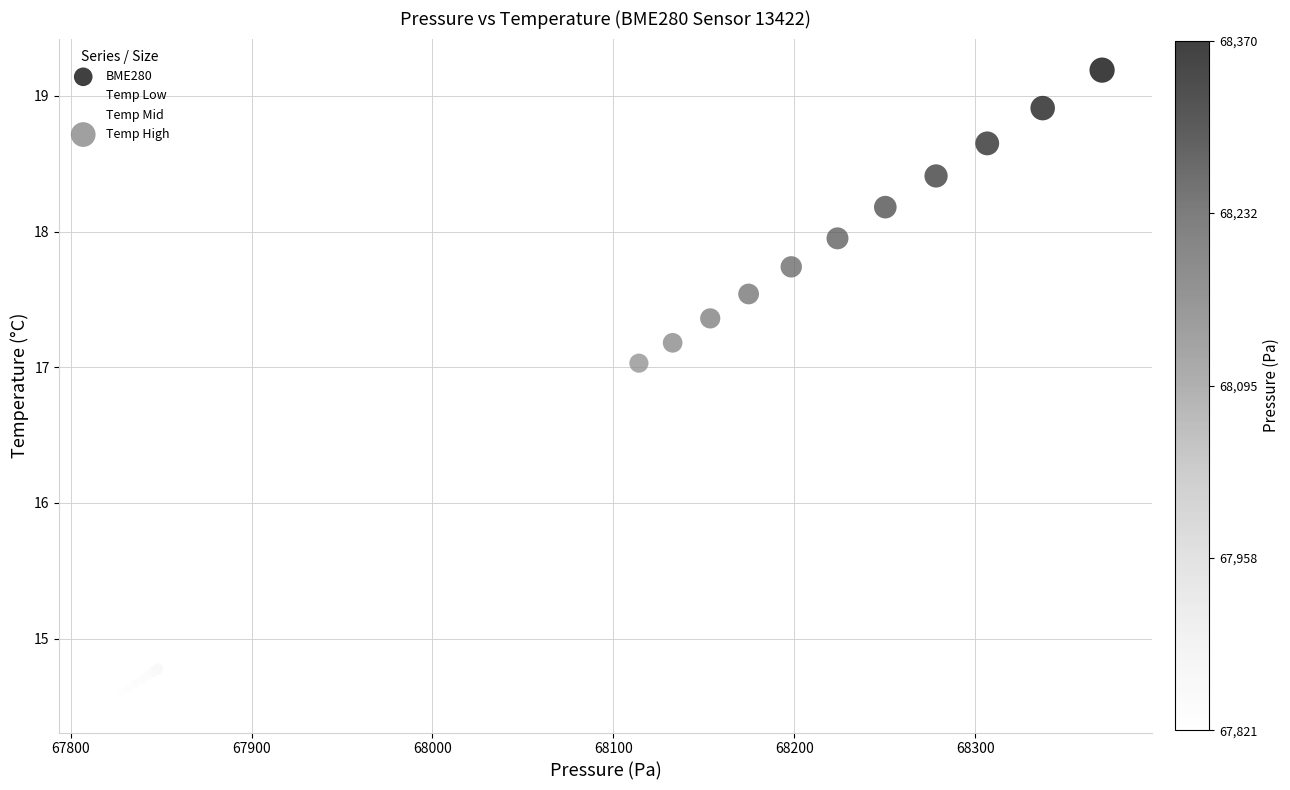

What Y value in the scatter plot is closest to 16?

17.0